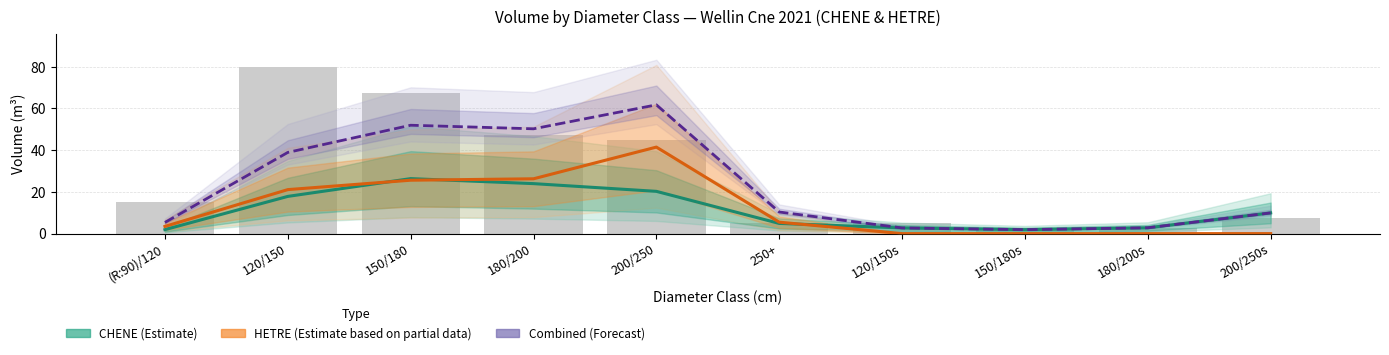

How many series are shown in this chart?

3